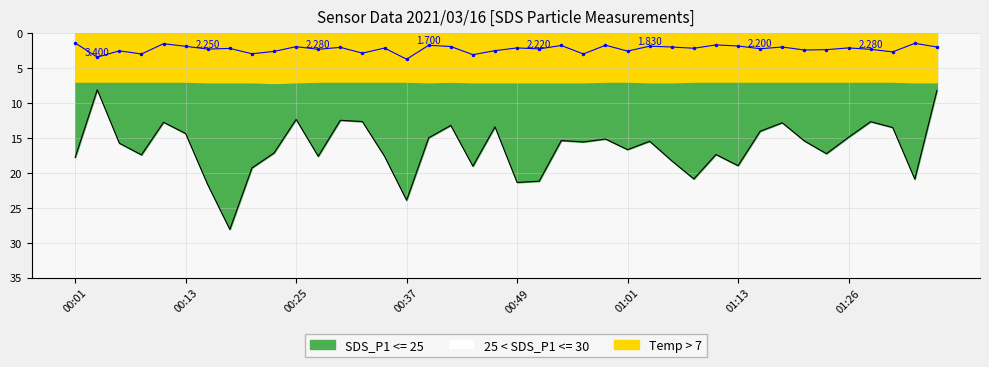

Which has a higher value, 00:42 or 00:49?

00:49